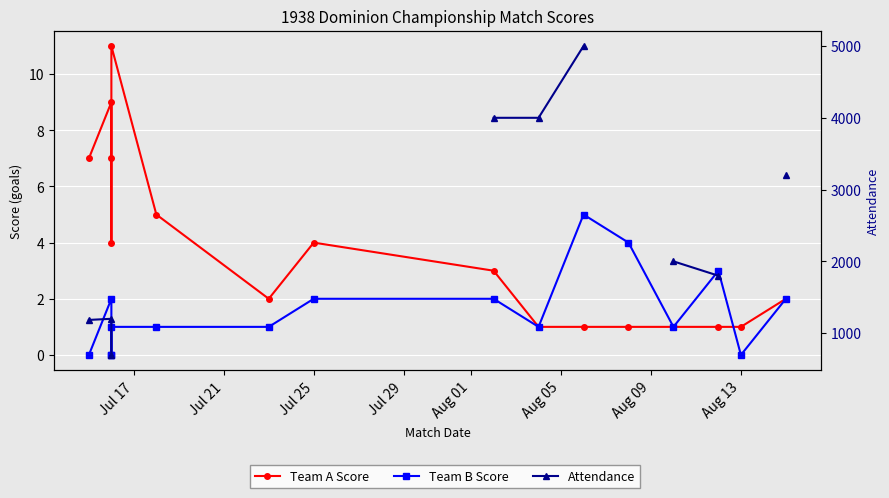

What is the value of the Attendance point at the 9th from the left?

4000.0